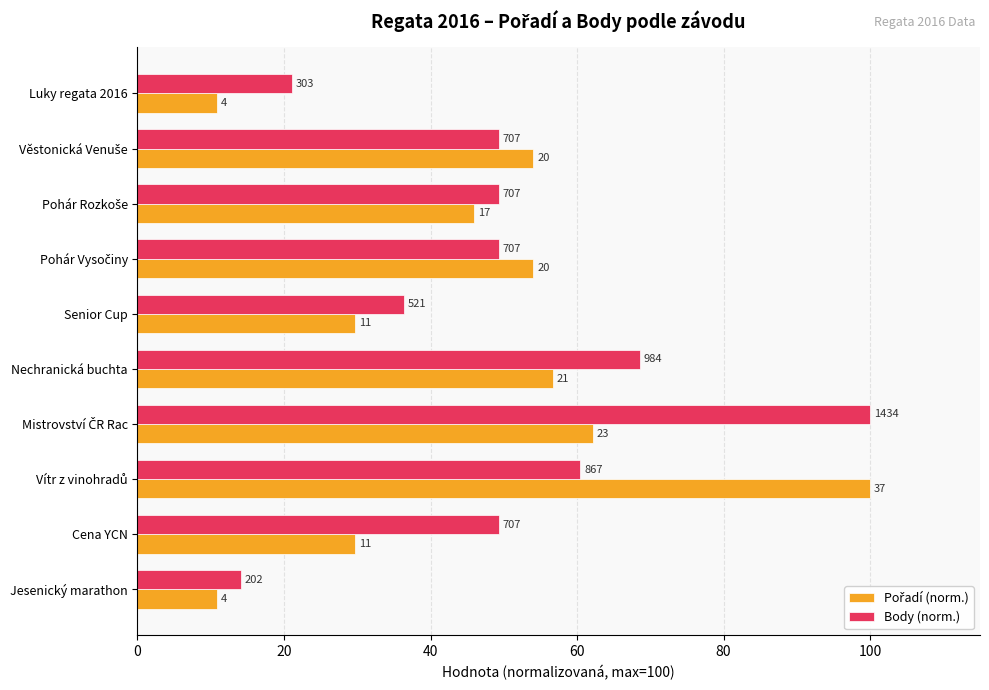

Where does the Pořadí (norm.) series first go above 54?

Věstonická Venuše